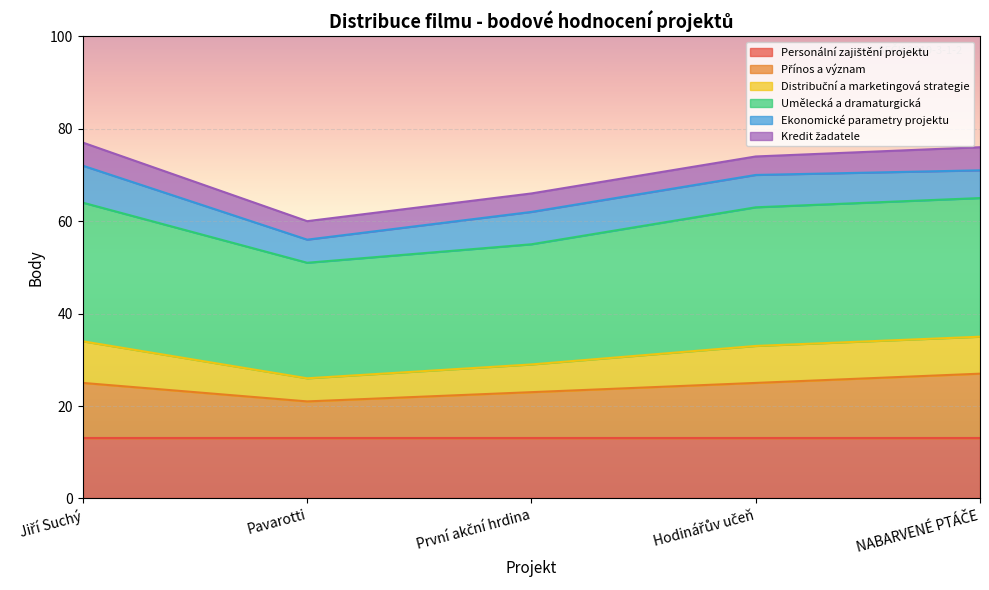

What is the approximate value of Distribuční a marketingová strategie at Hodinářův učeň, to the nearest 10?

70